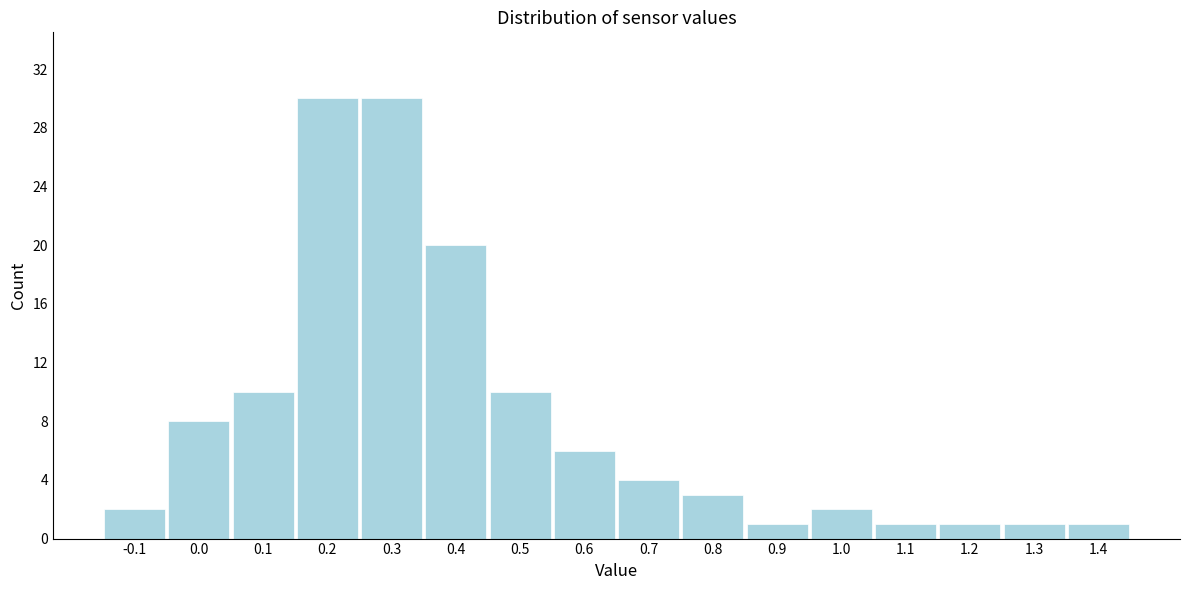

What is the height of the bar covering 0.55 to 0.65 on the x-axis? The values are not printed on the chart, so give them approximately, as read against the axis.

6